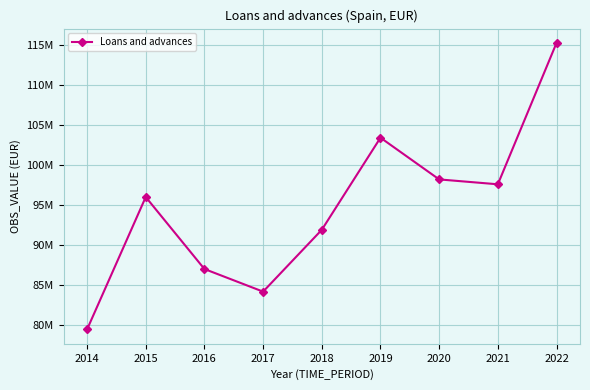

List the labels in order of value, smallest first.

2014, 2017, 2016, 2018, 2015, 2021, 2020, 2019, 2022